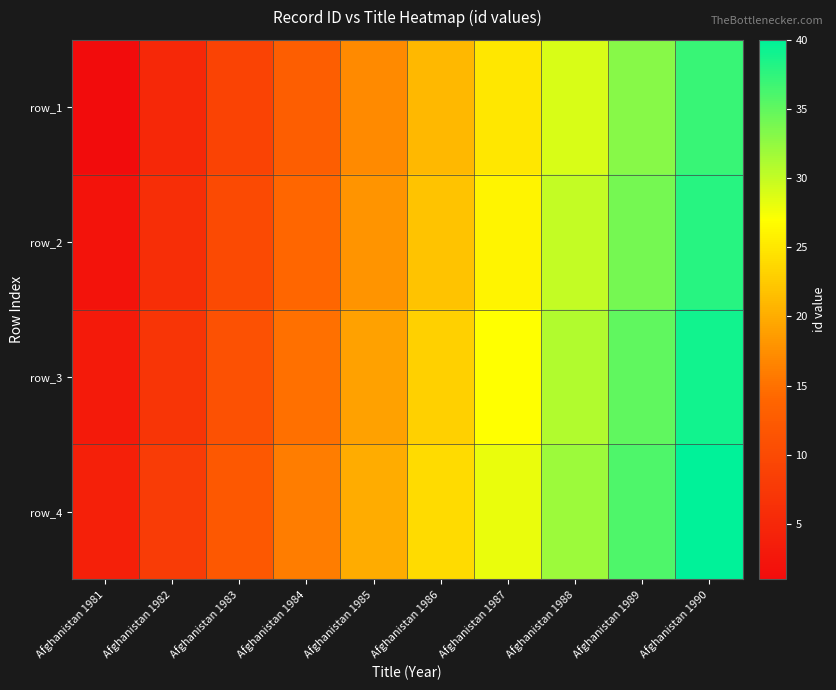

Which category has the highest value in the row_1 series?

Afghanistan 1990